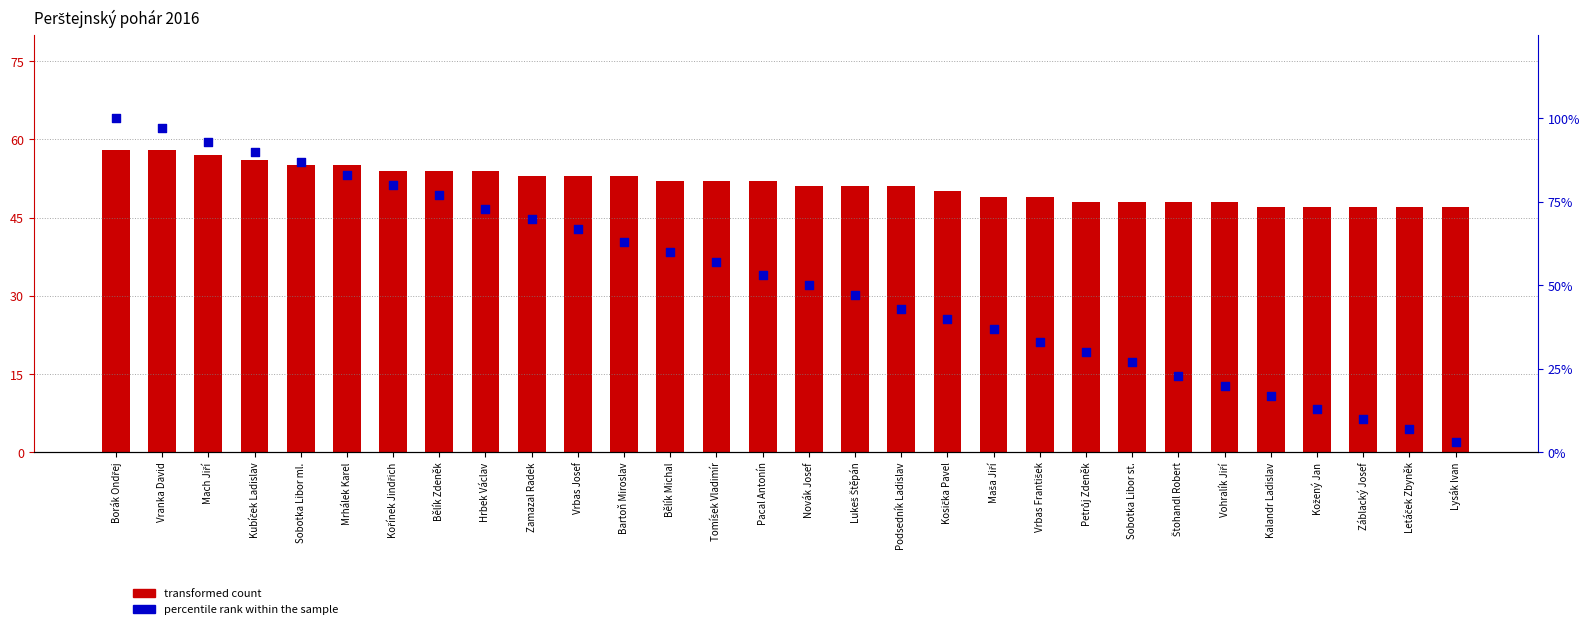

Which series reaches the maximum Y coordinate?

percentile rank within the sample